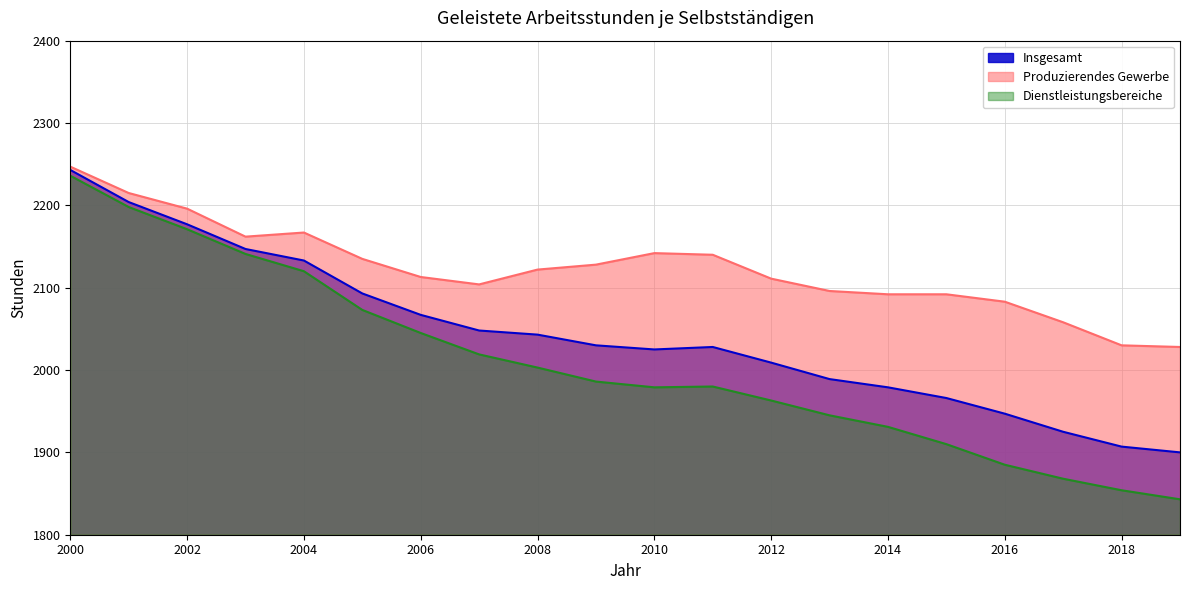

True or false: Insgesamt has a value of 2204 at 2001.

True